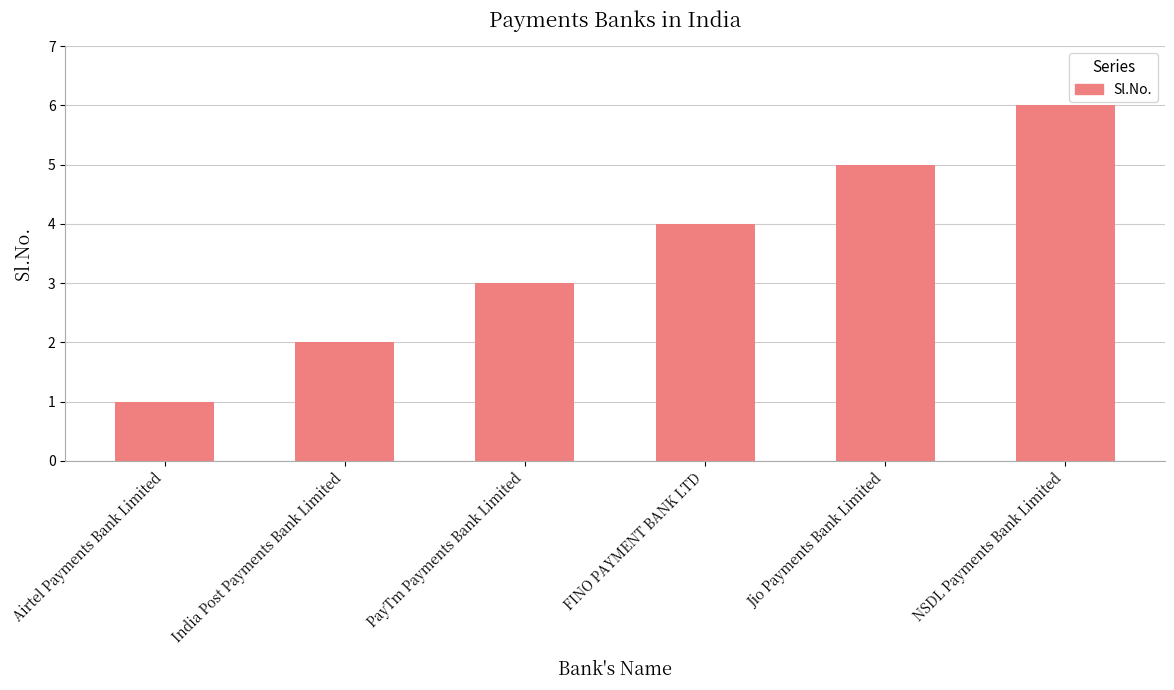

How many data points are less than 4?

3